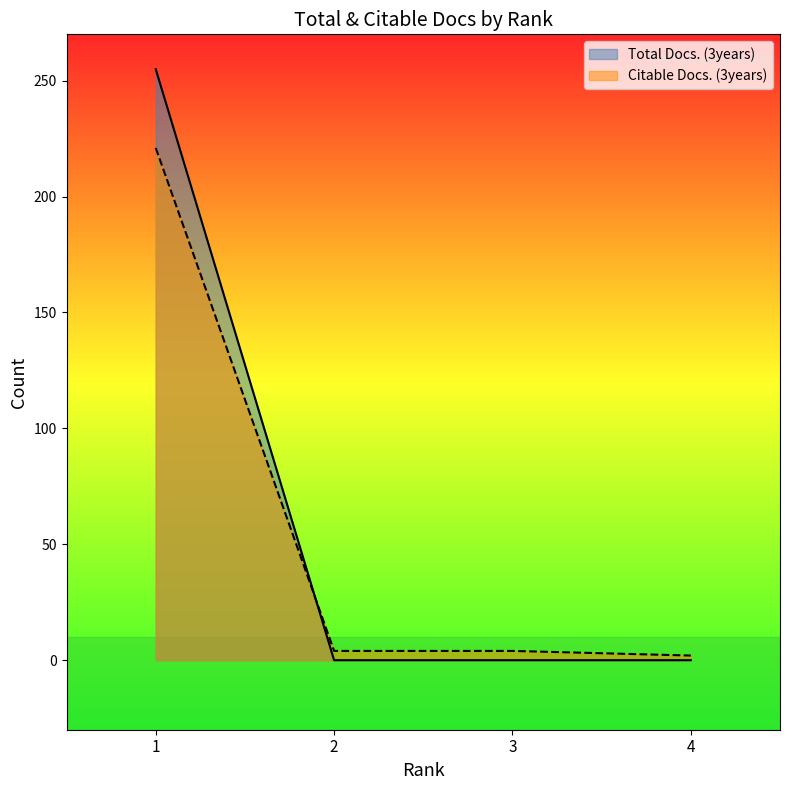

True or false: Total Docs. (3years) has a value of 378 at 1.

False